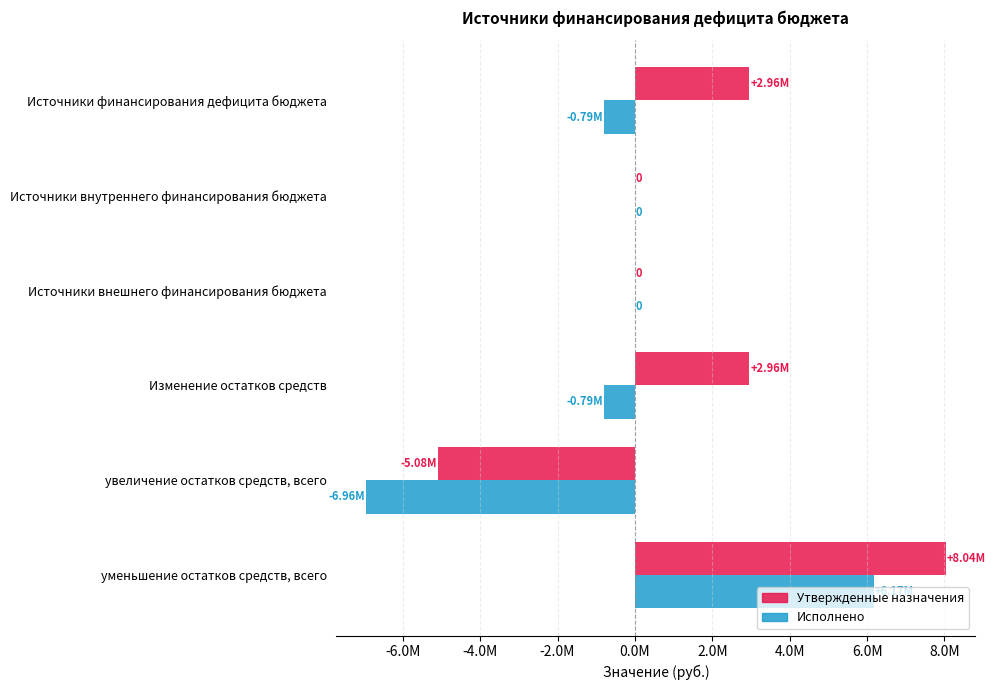

What are all the series names shown in the legend?

Утвержденные назначения, Исполнено